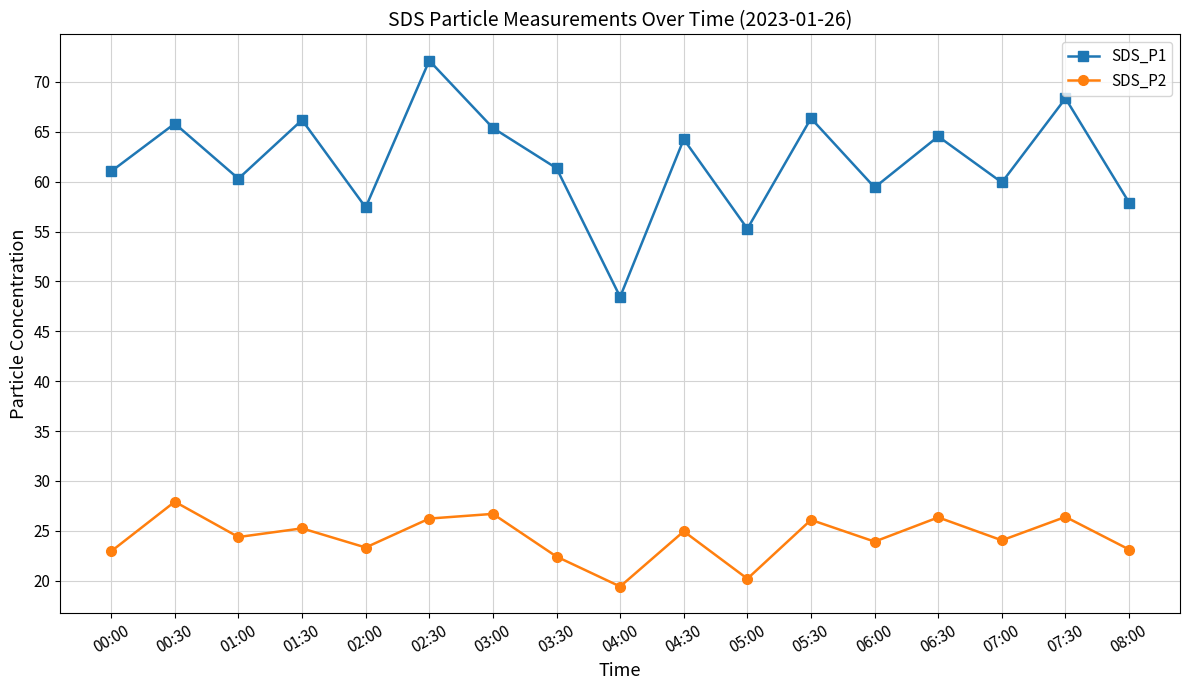

True or false: SDS_P1 and SDS_P2 intersect in this chart.

False